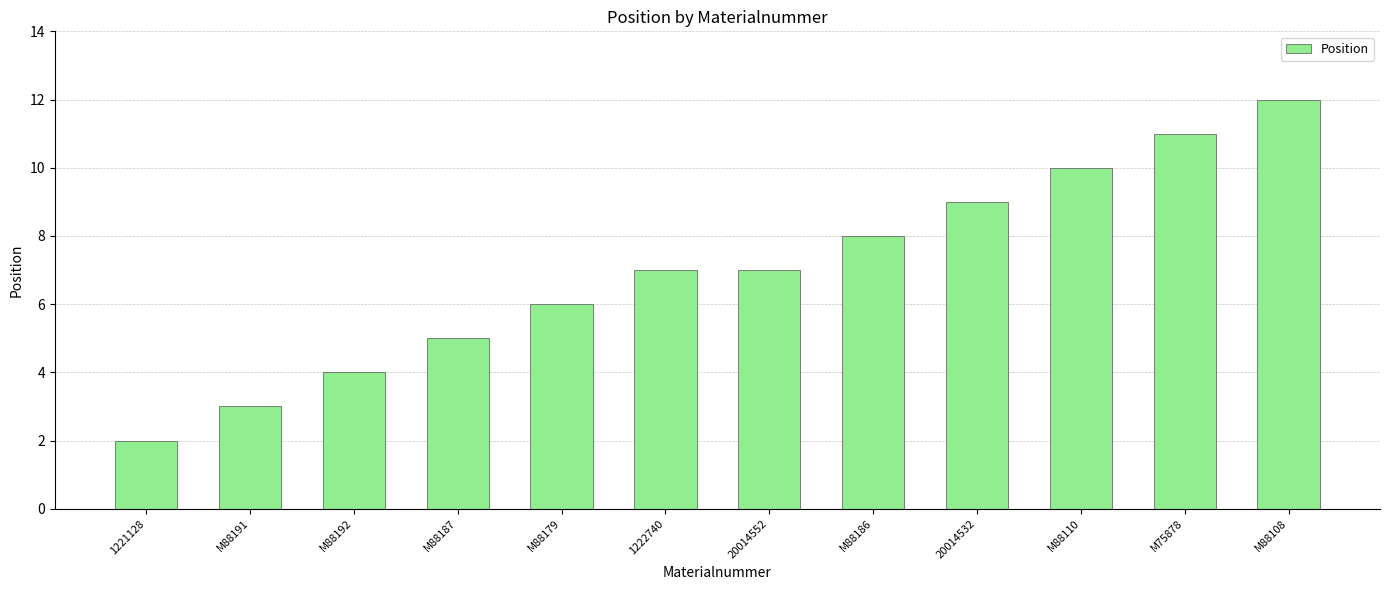

The value at M88192 is 4. True or false?

True